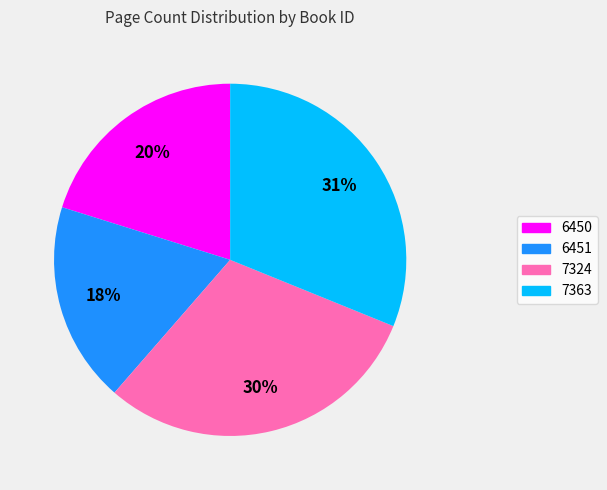

To the nearest percent, what percentage of the pie is 7324?

30%